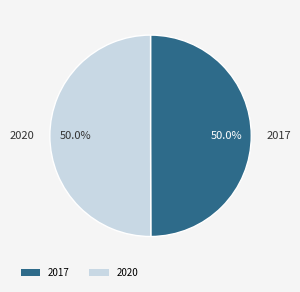

To the nearest percent, what is the combined percentage of 2020 and 2017?

100%